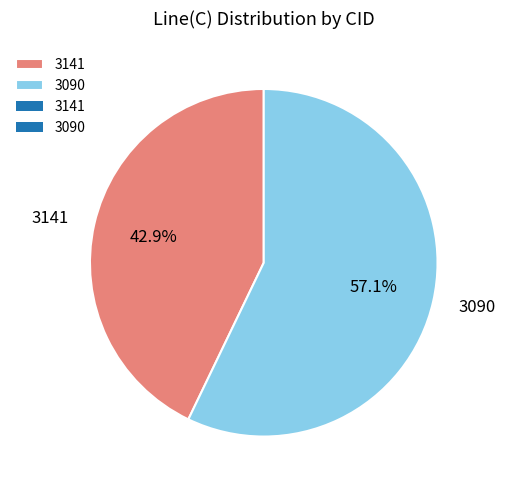

Combined, do 3141 and 3090 account for over 50%?

Yes